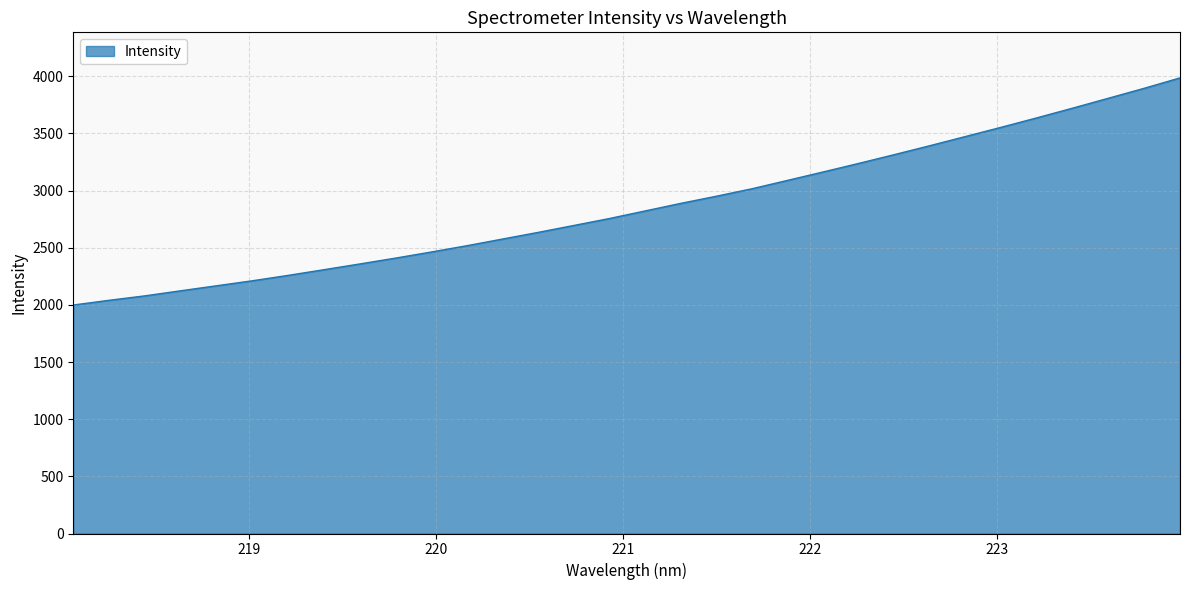

What is the sum of all values?

91538.5